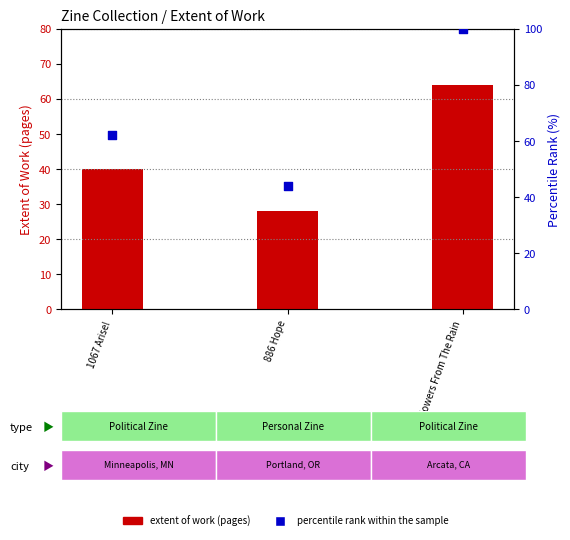

At how many categories does at least one series exceed 94?

1